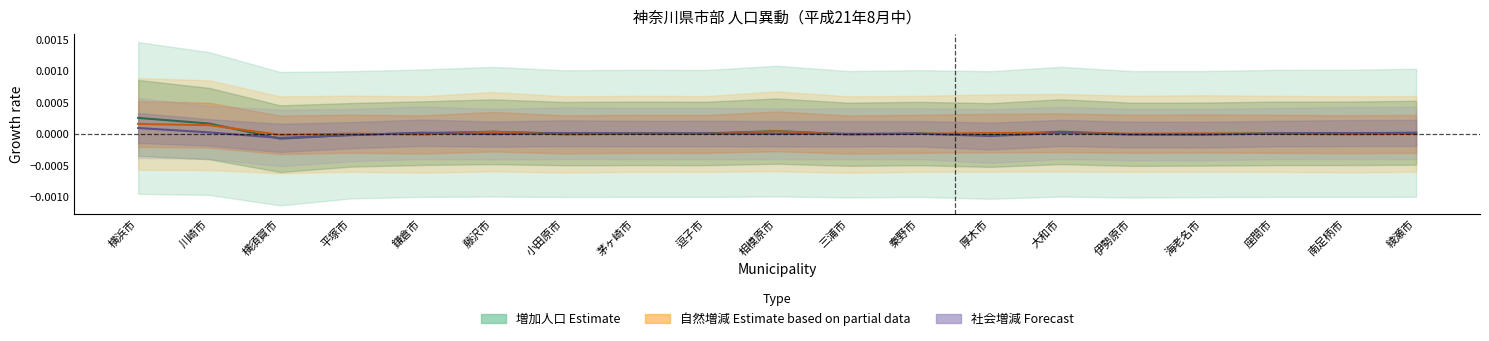

At how many categories does at least one series exceed 0?

18